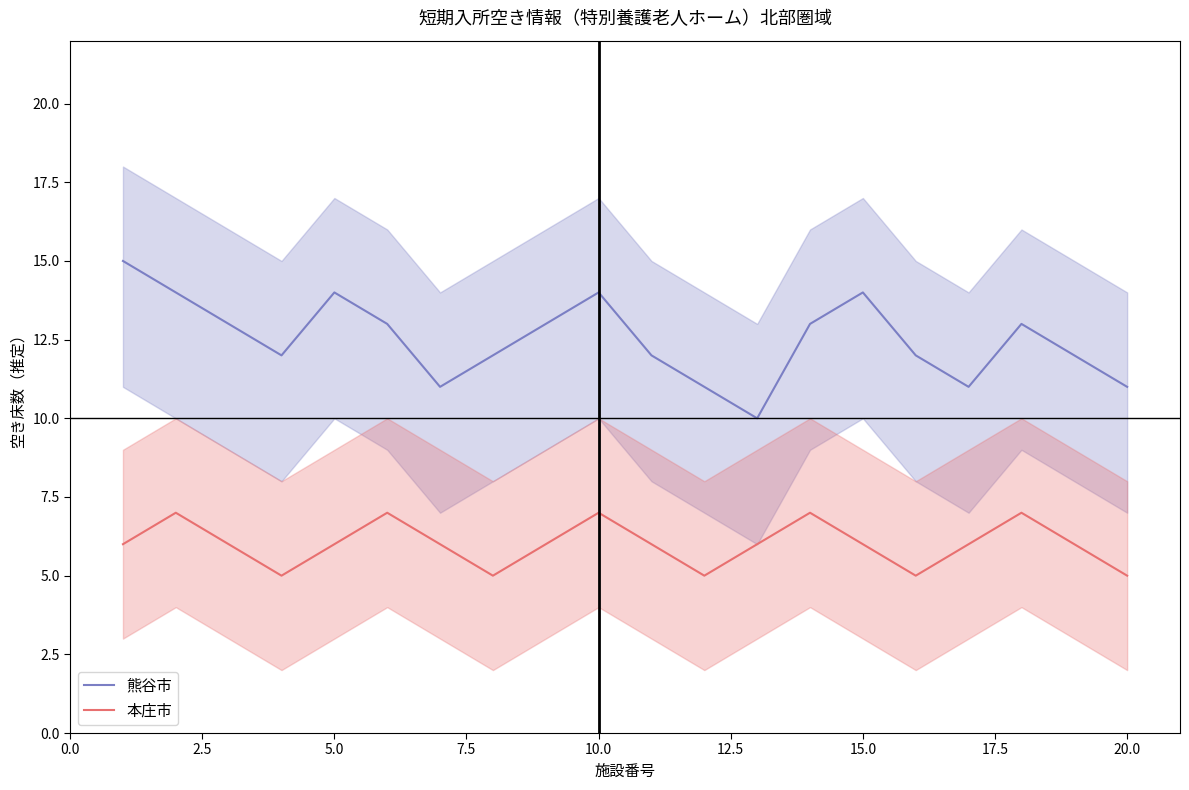

True or false: 本庄市 and 熊谷市 intersect in this chart.

False